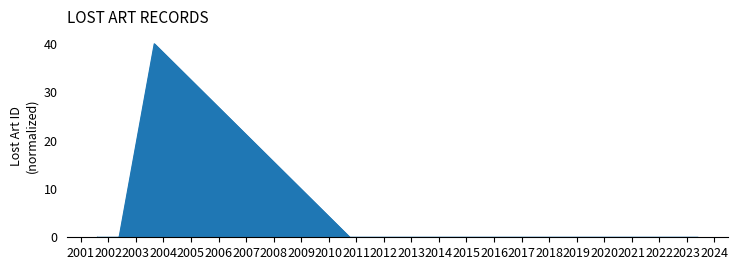

What is the sum of all values?

40.0